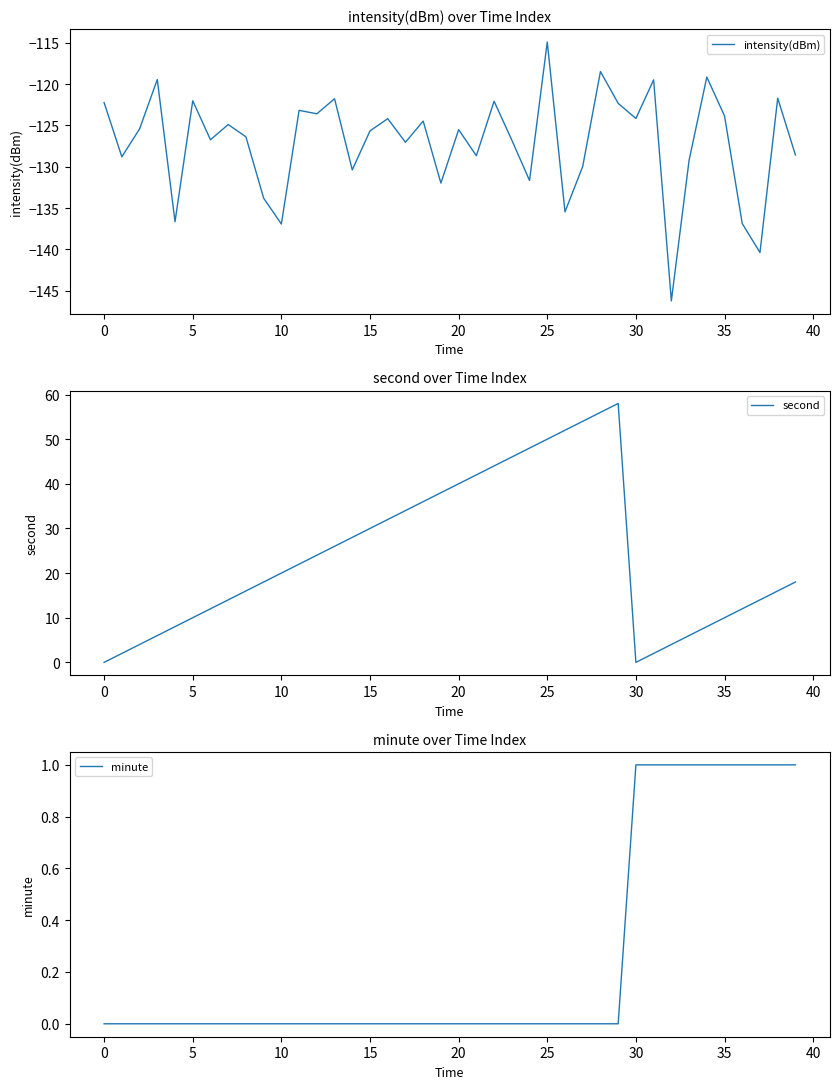

What are all the series names shown in the legend?

intensity(dBm), second, minute